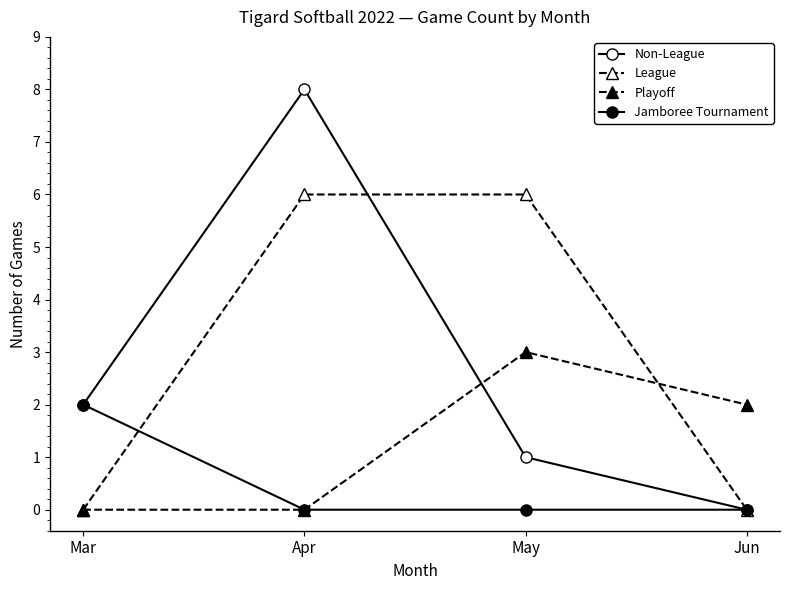

How many values in the Playoff series are below 2?

2